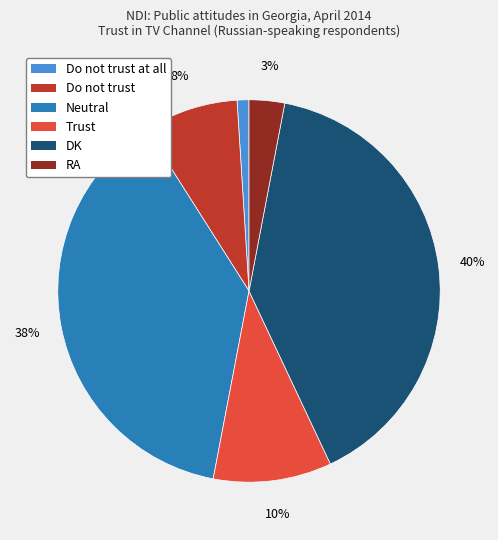

Does any single category account for the majority?

No